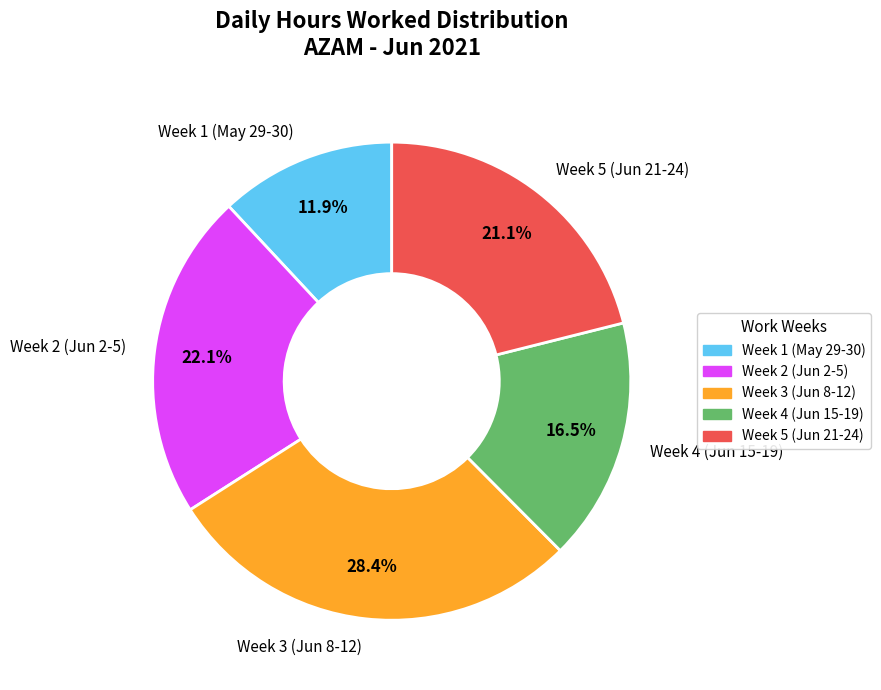

Combined, do Week 5 (Jun 21-24) and Week 3 (Jun 8-12) account for over 50%?

No